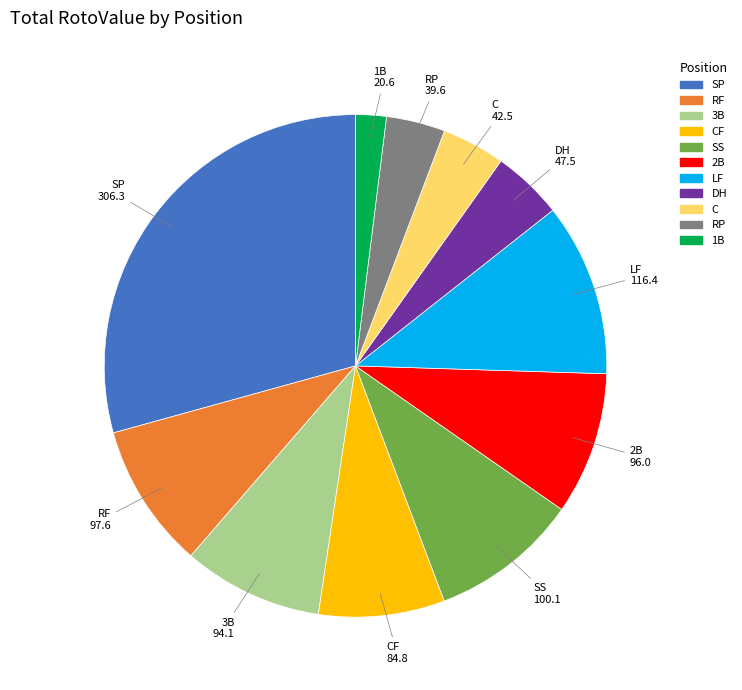

Is there any slice that represents more than half of the pie?

No